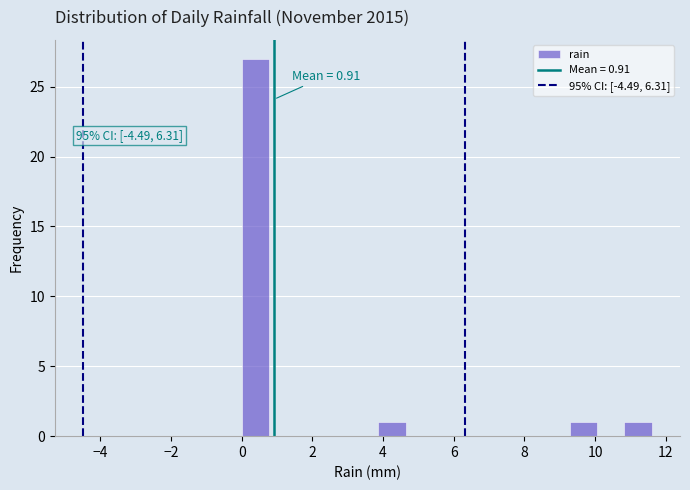

Around what value on the x-axis is the tallest bar? Give the approximate position of its centre, as read against the axis.

0.4